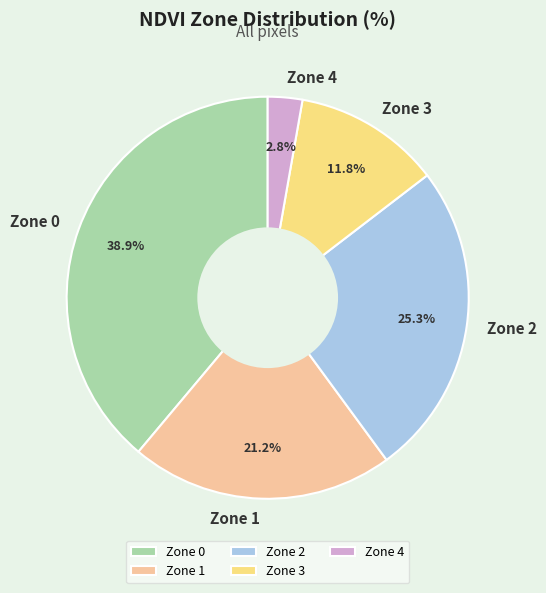

How many segments does this pie chart have?

5